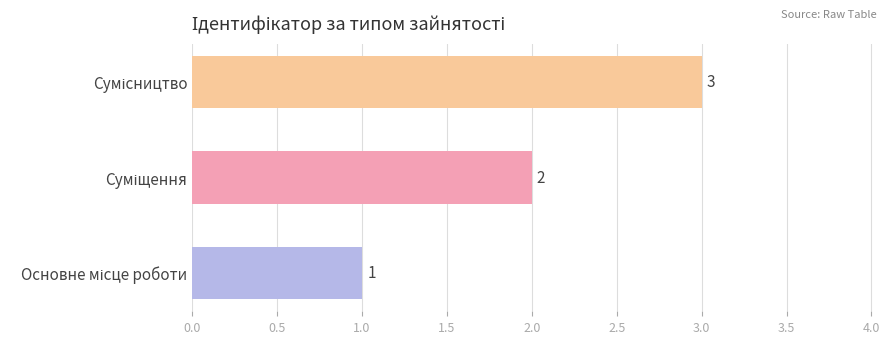

What is the maximum value shown in the chart?

3